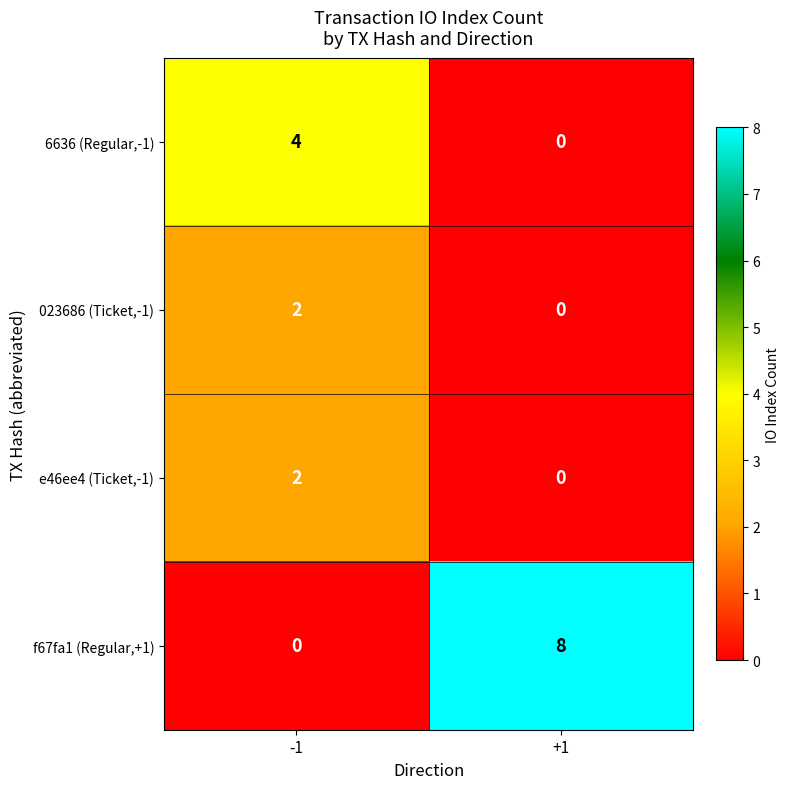

What is the difference between the highest and lowest values at +1?

8